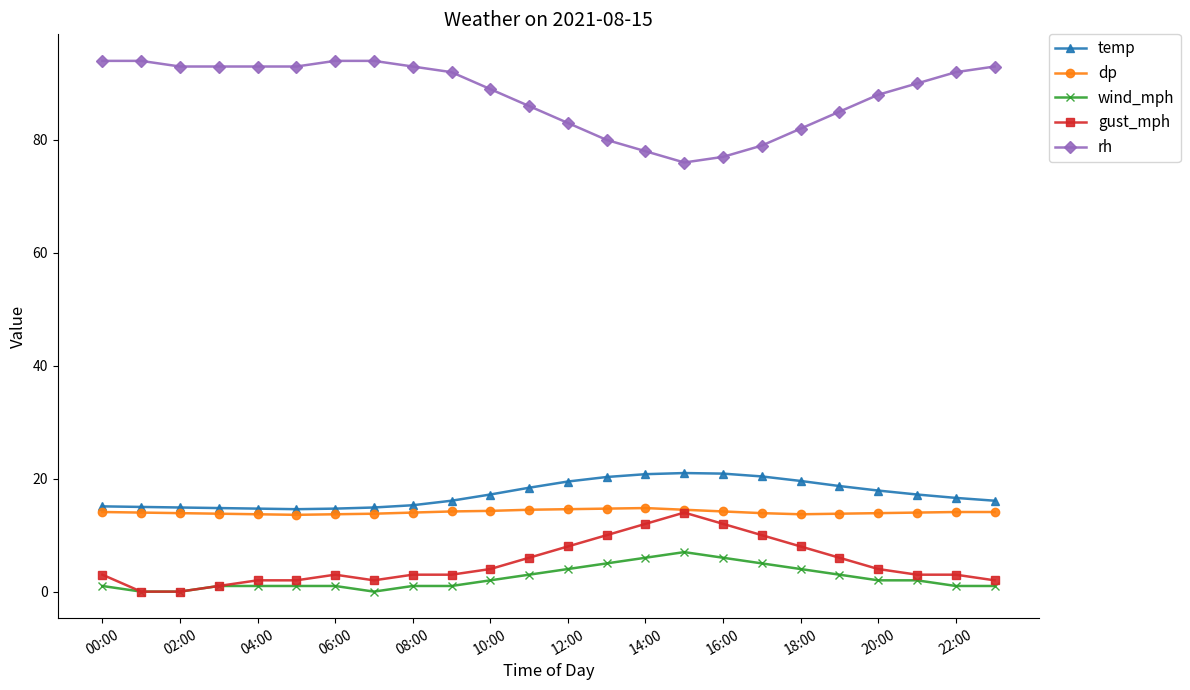

True or false: temp and gust_mph cross at least once.

False